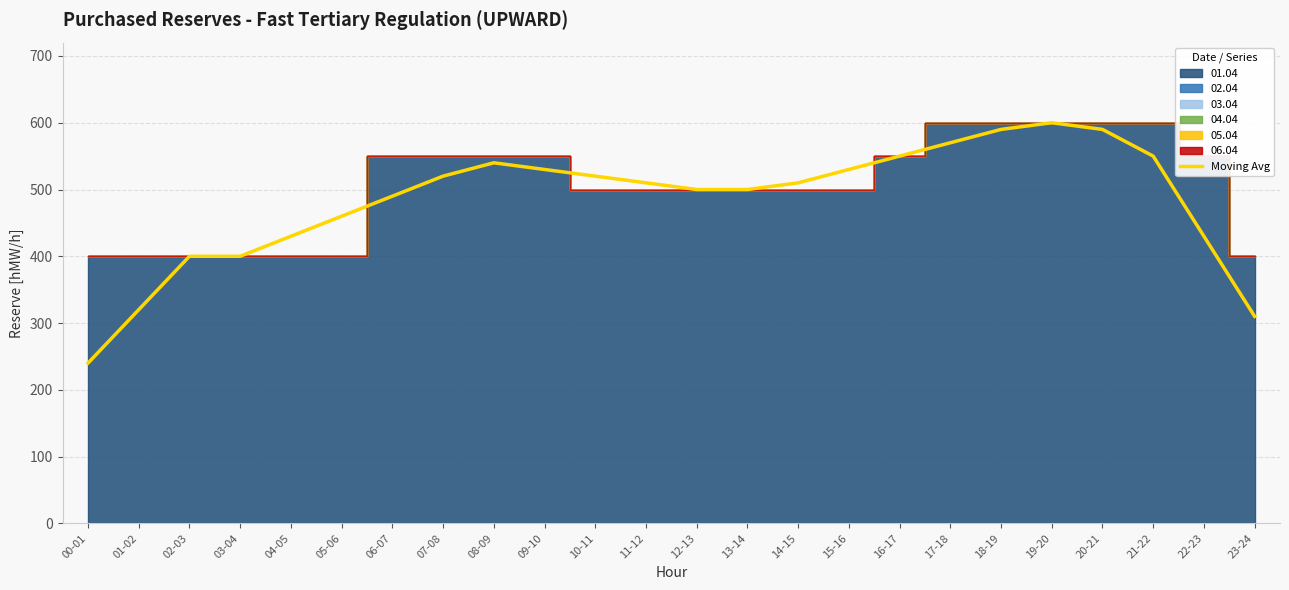

What is the change in value from 14-15 to 17-18?

+60